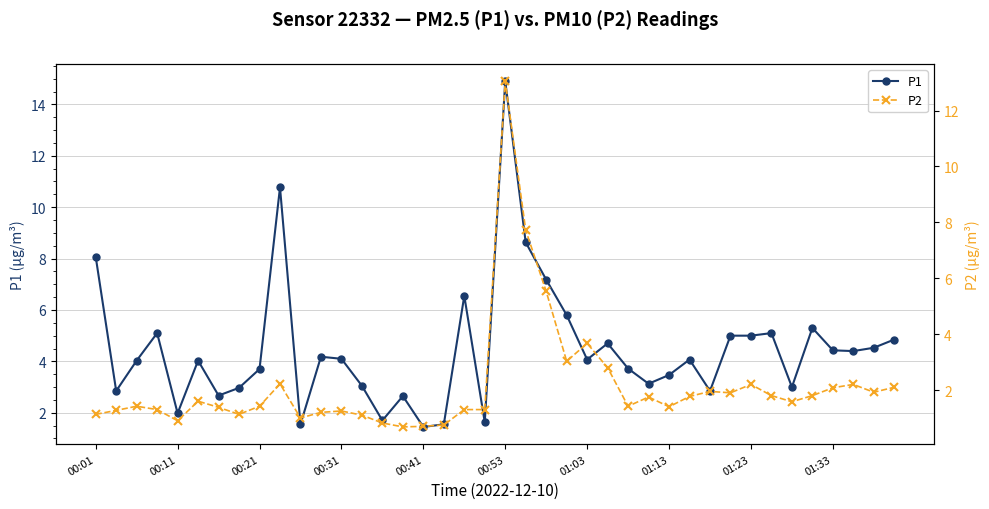

Which series has the largest total across all categories?

P1